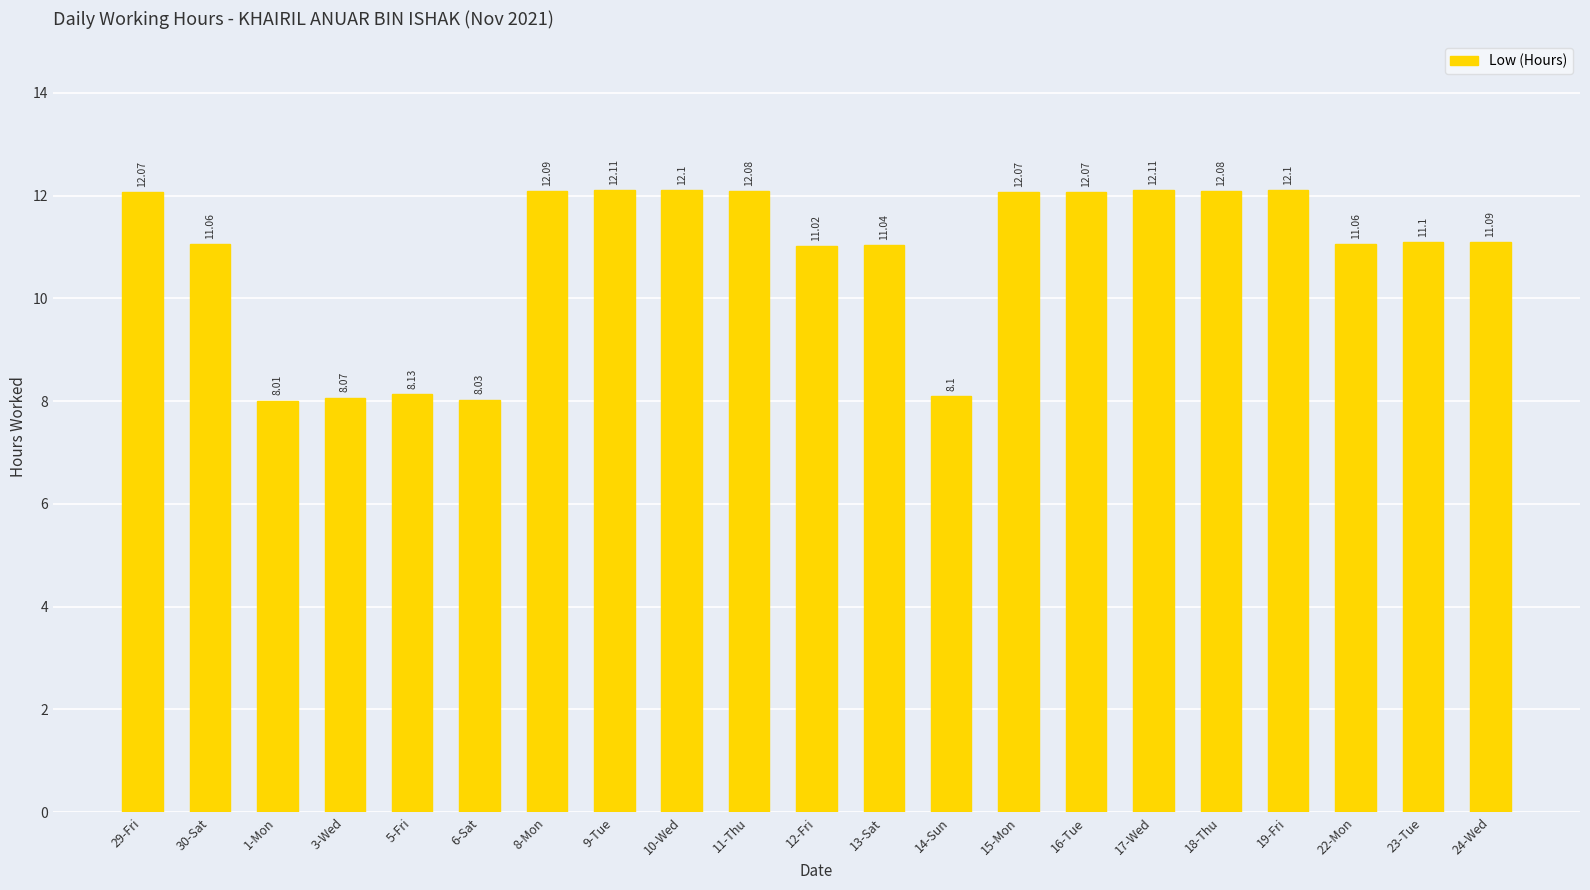

Between 12-Fri and 9-Tue, which is larger?

9-Tue